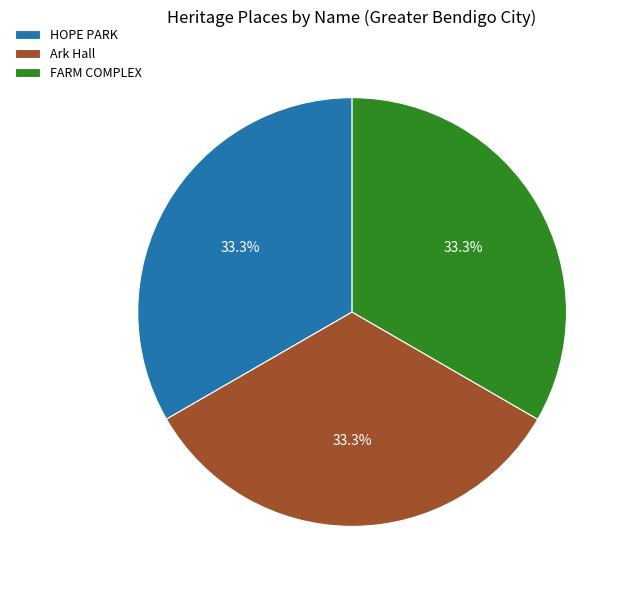

Does any single category account for the majority?

No